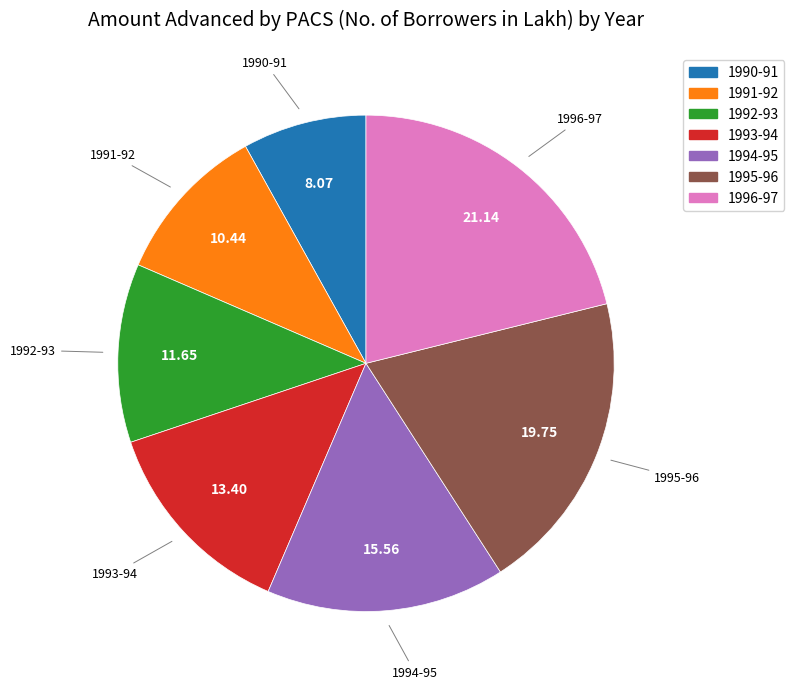

Count the number of slices in the pie.

7